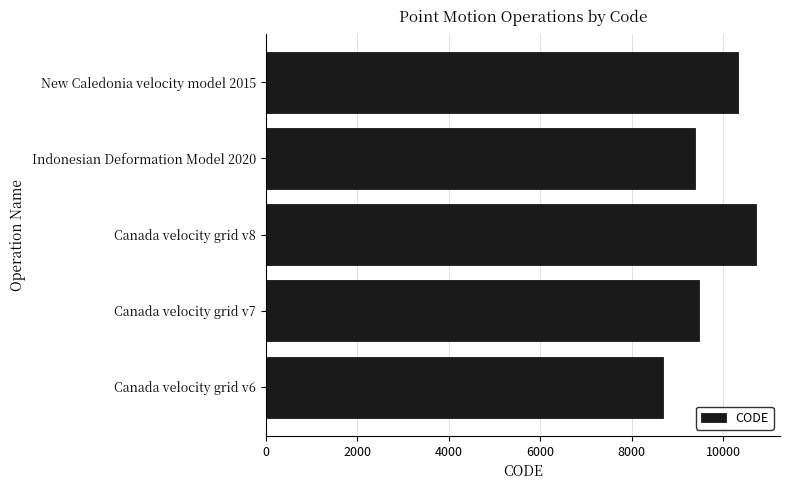

Rank the categories by value from lowest to highest.

Canada velocity grid v6, Indonesian Deformation Model 2020, Canada velocity grid v7, New Caledonia velocity model 2015, Canada velocity grid v8